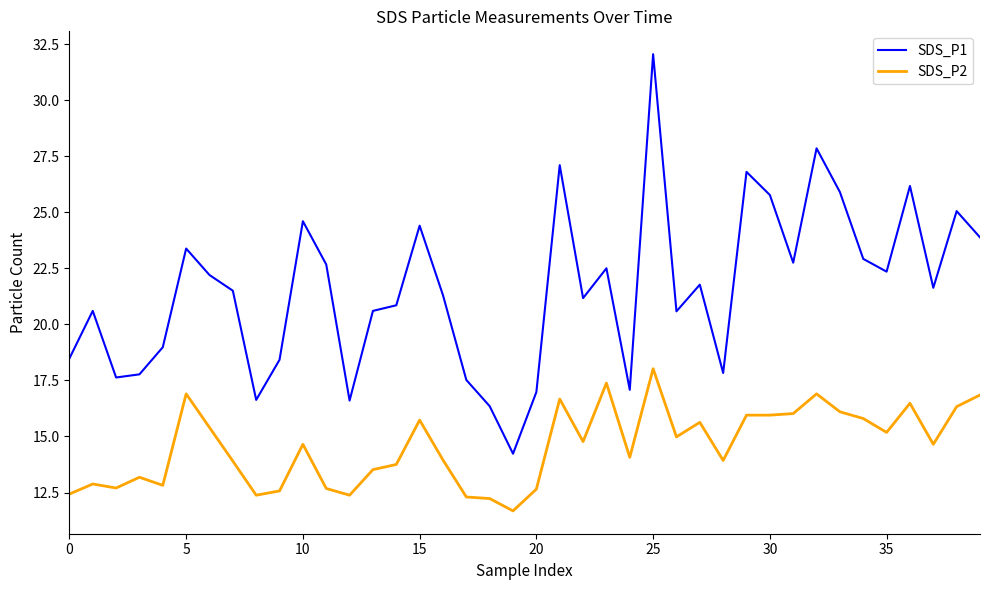

What is the minimum value for SDS_P2?

11.7